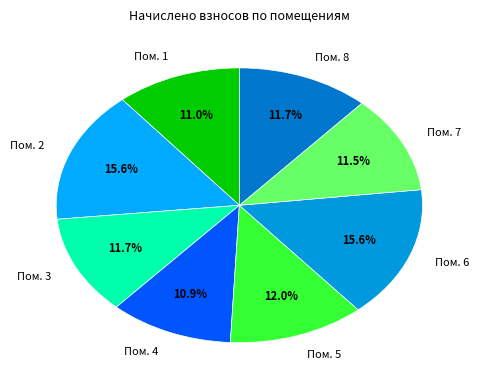

What is the ratio of the value at Пом. 7 to the value at Пом. 6?

0.7